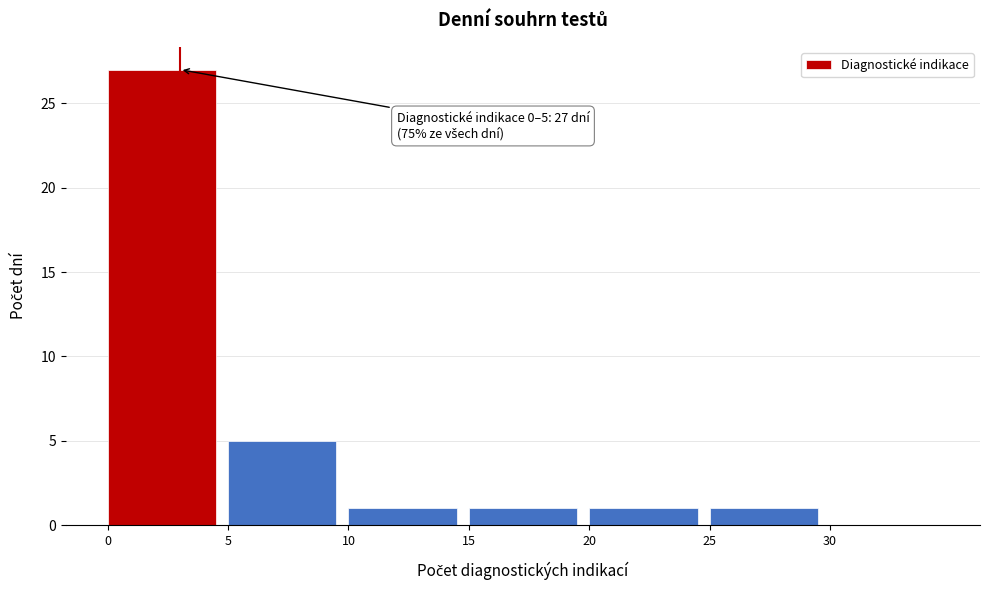

Which range on the x-axis has the tallest bar?

0 to 5